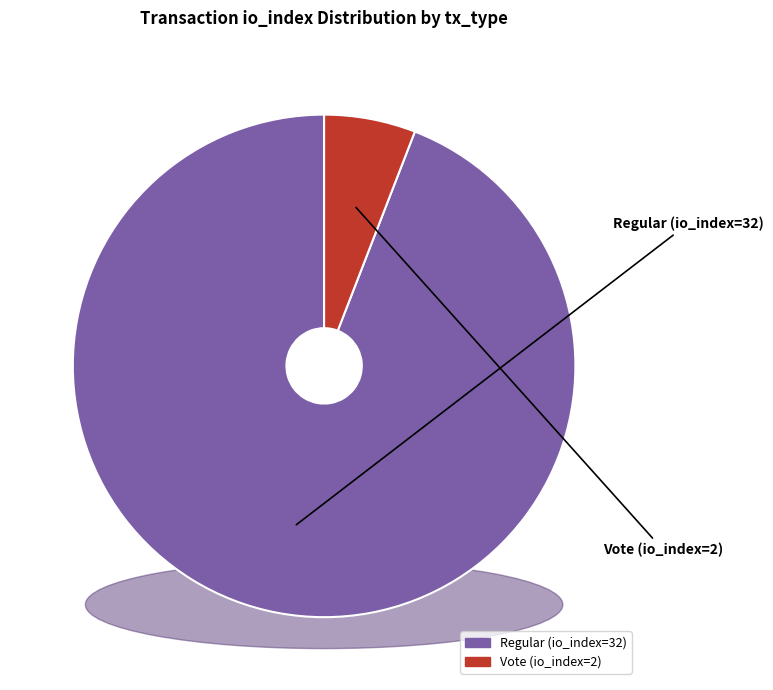

What is the largest slice in the pie chart?

Regular (io_index=32)